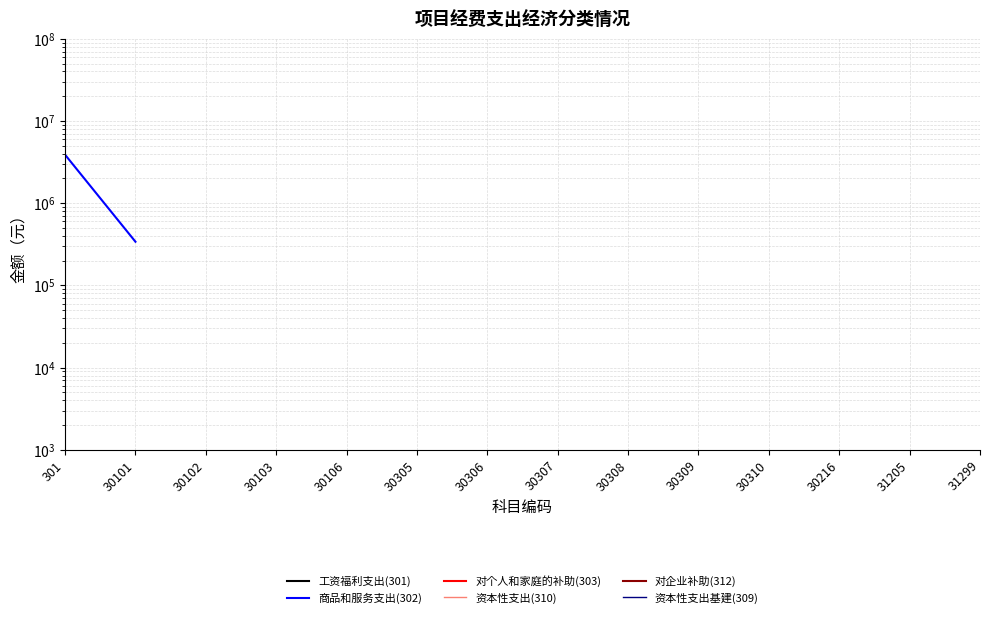

What are all the series names shown in the legend?

工资福利支出(301), 商品和服务支出(302), 对个人和家庭的补助(303), 资本性支出(310), 对企业补助(312), 资本性支出基建(309)